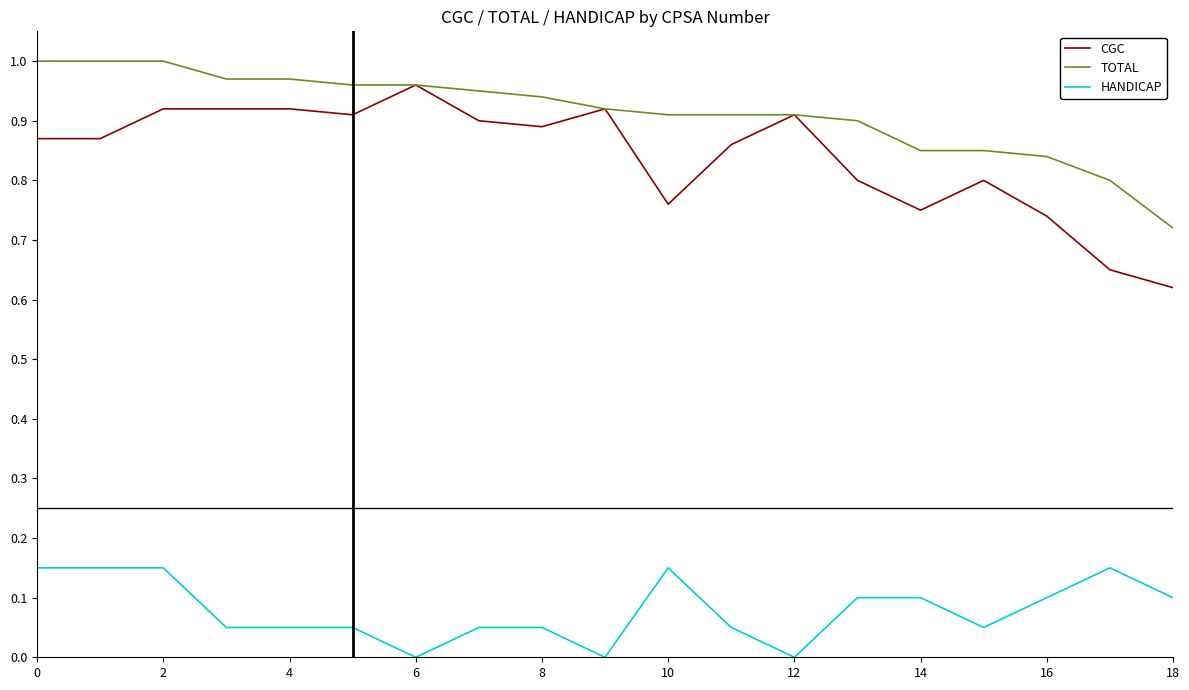

Which series has the largest range (max minus min)?

CGC